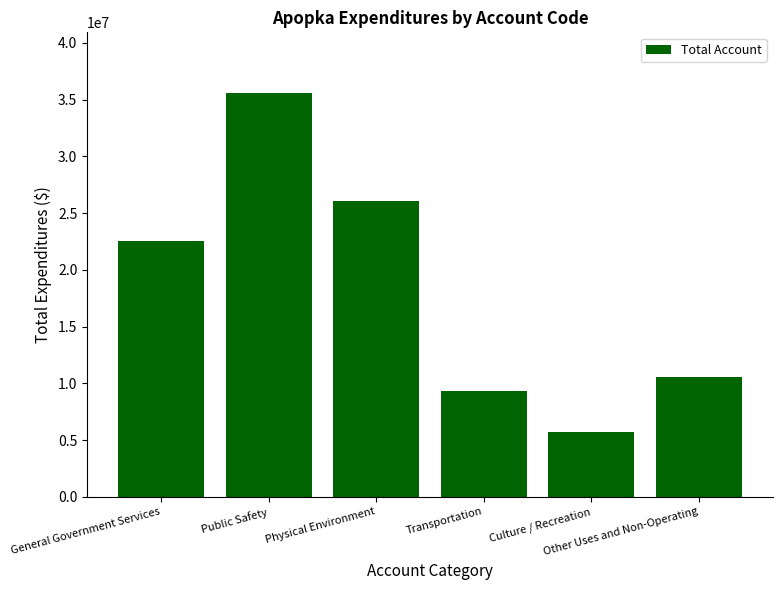

At which label is the value closest to 20632305?

General Government Services